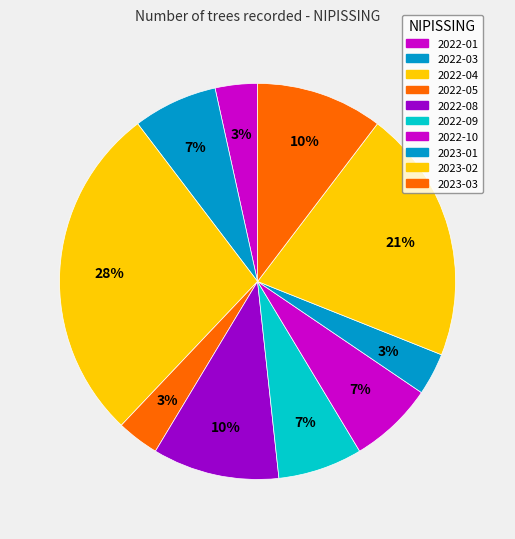

How many segments does this pie chart have?

10